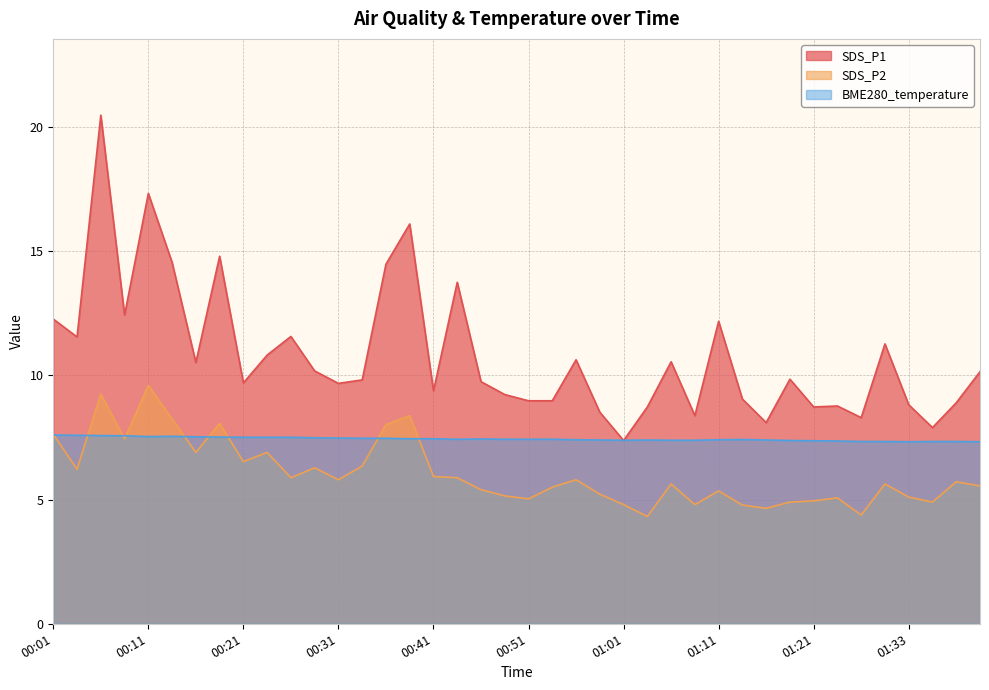

What is the difference between the highest and lowest values at 01:28?

5.6